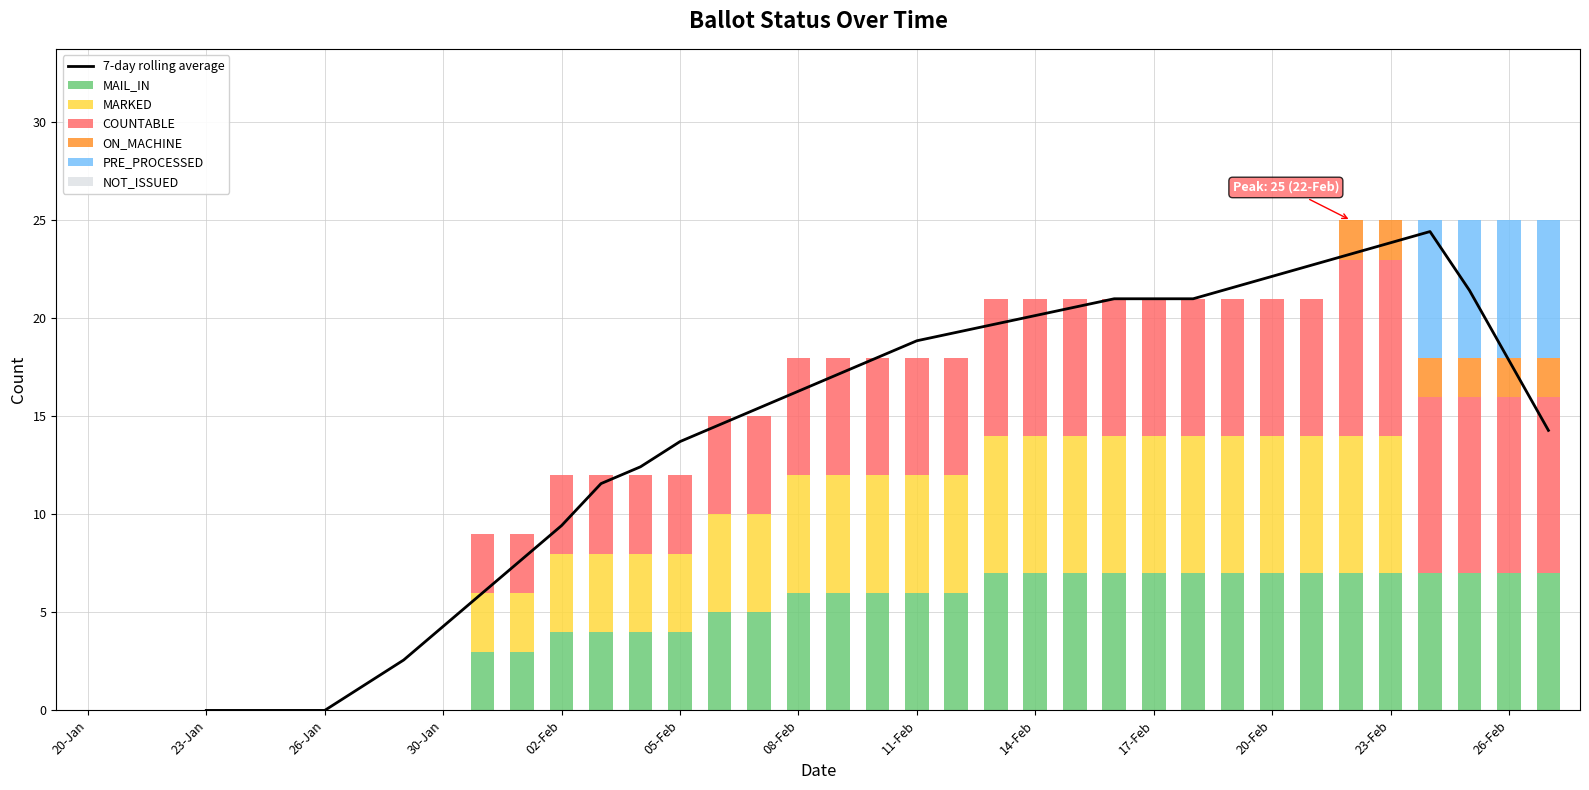

What is the value of the COUNTABLE bar at the 36th from the left?

9